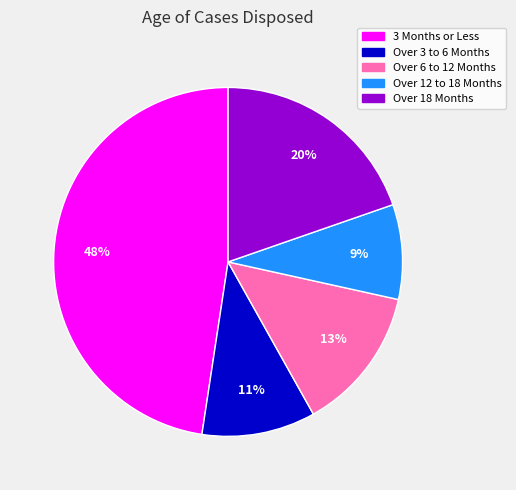

True or false: 3 Months or Less accounts for 57% of the total.

False